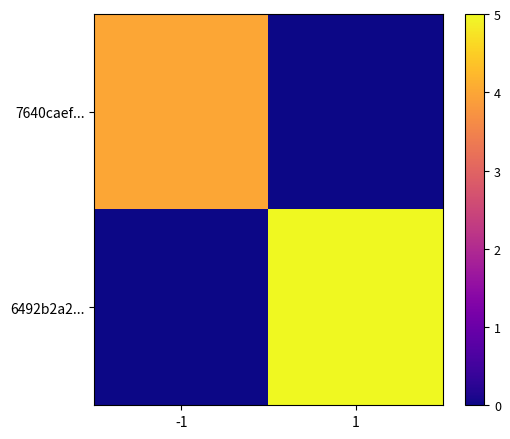

Which category has the lowest value across all series?

1